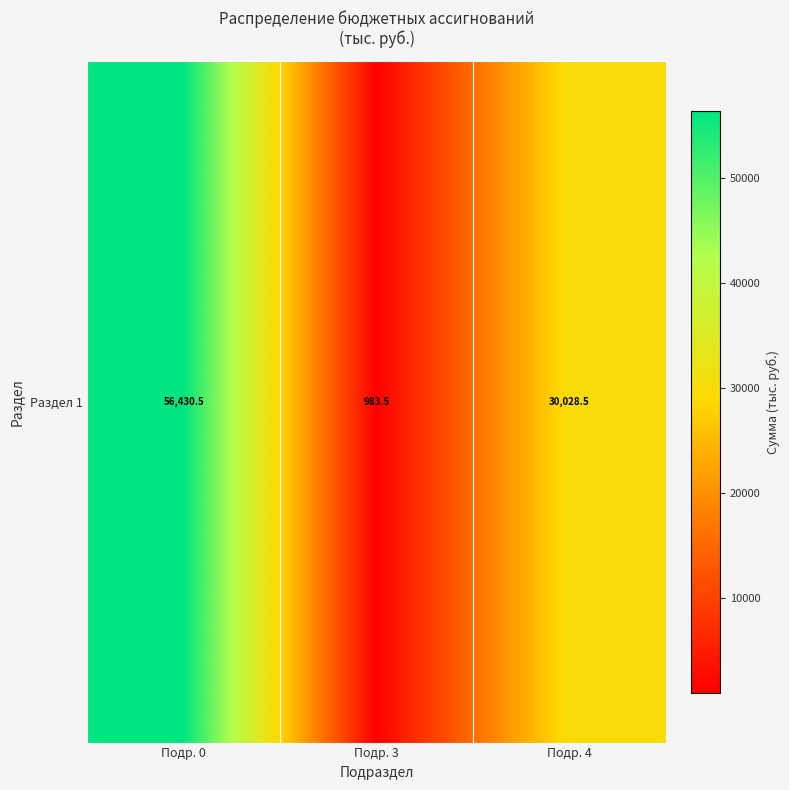

Reading left to right, extract all data points from this chart.

56430.5	983.5	30028.5